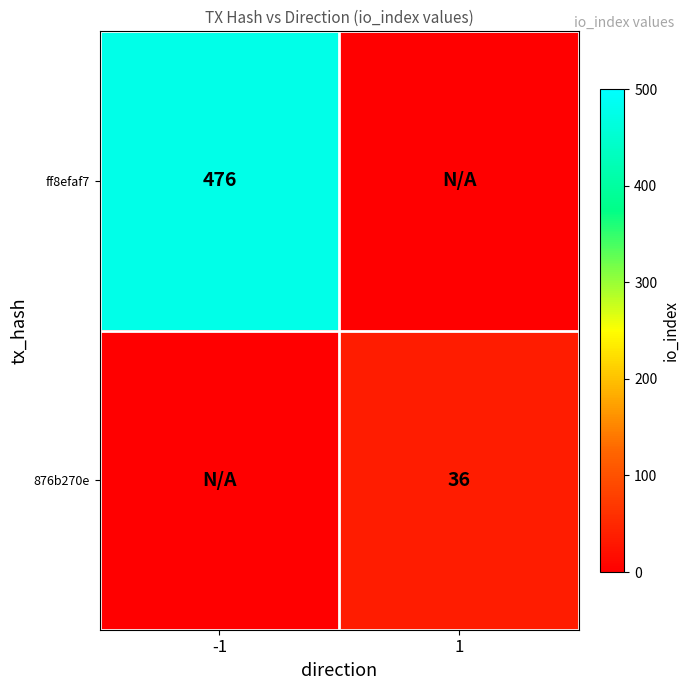

True or false: 876b270e has a value of 36 at 1.

True